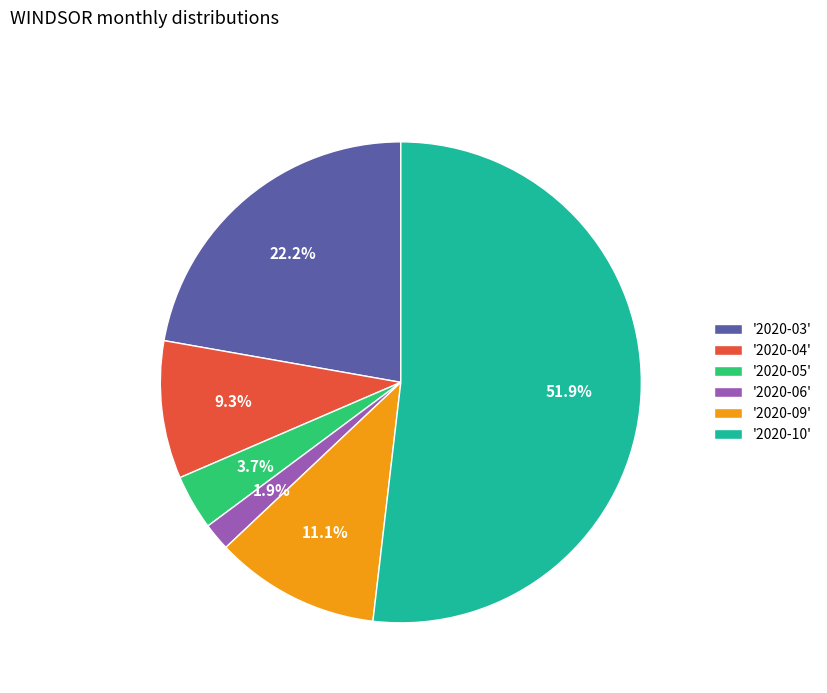

Which category has the smallest portion of the pie?

'2020-06'